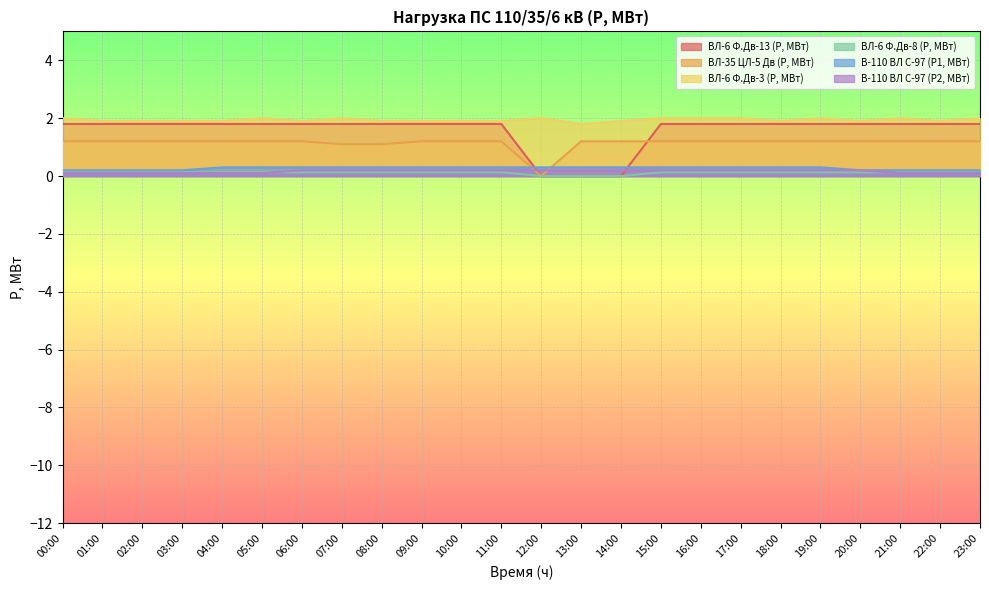

What is the total value across all series at 16:00?

5.6